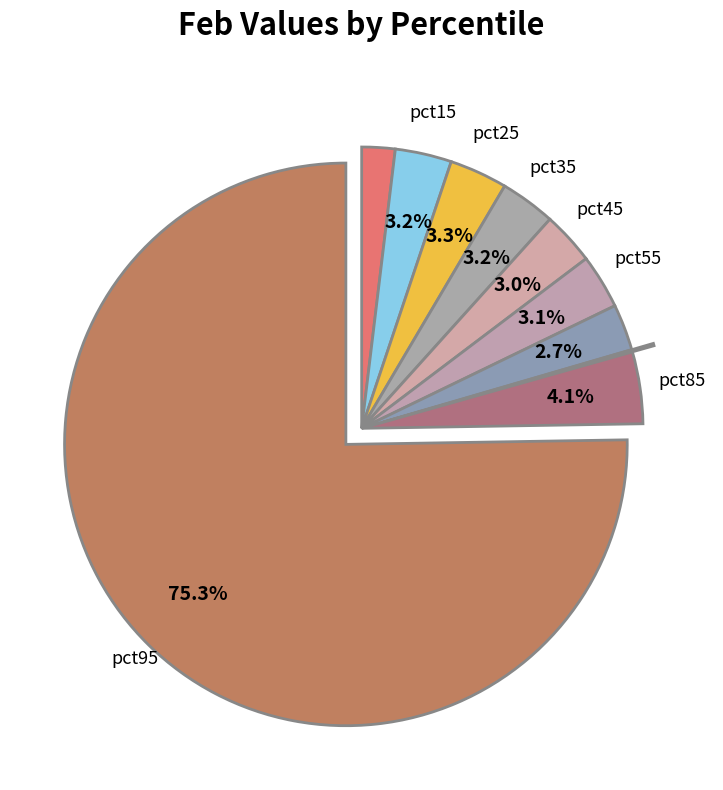

What is the smallest slice in the pie chart?

pct75